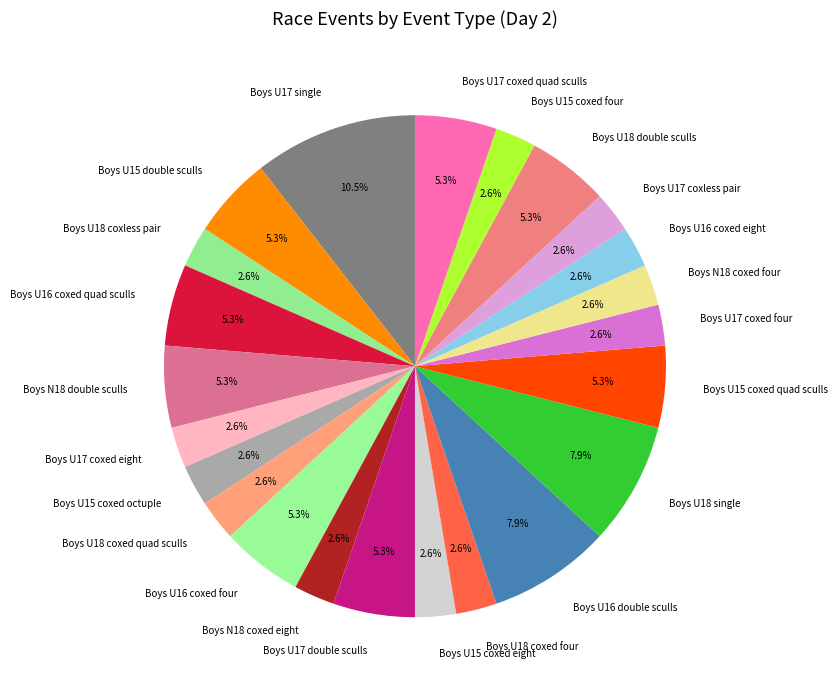

What percentage is the Boys U15 coxed eight slice, to the nearest percent?

3%